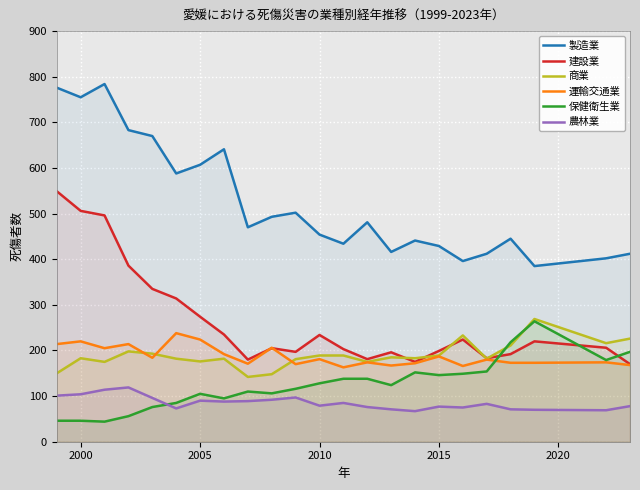

What is the highest value of the 保健衛生業 series?

264